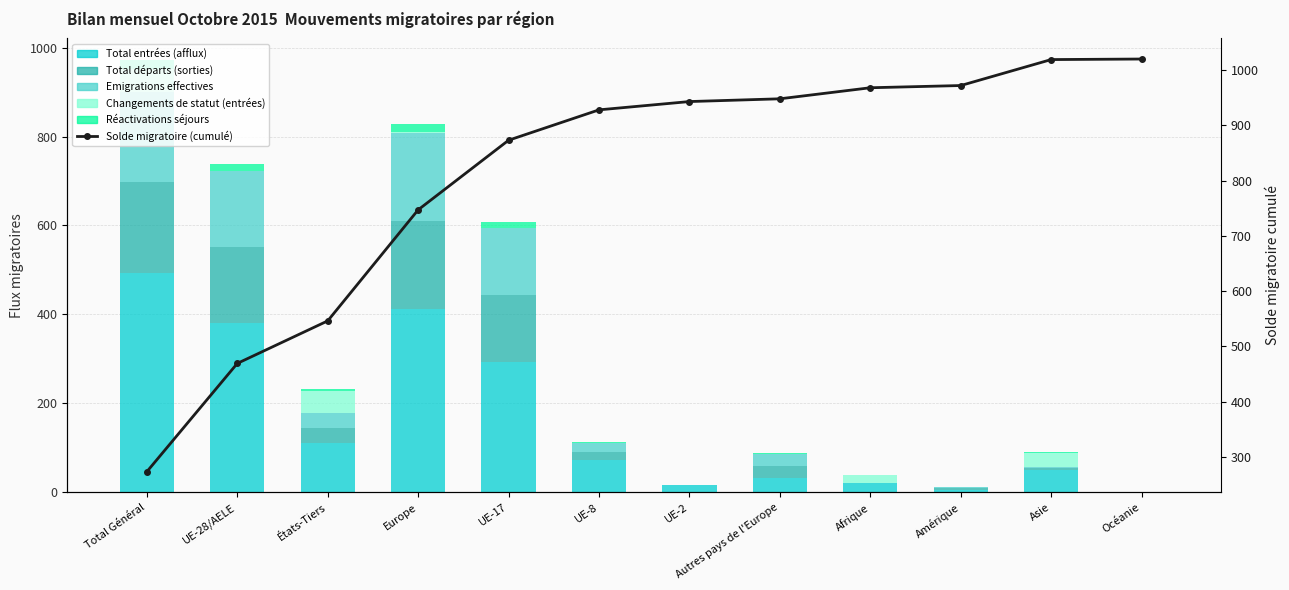

What is the sum of all Solde migratoire (cumulé) values?

9706